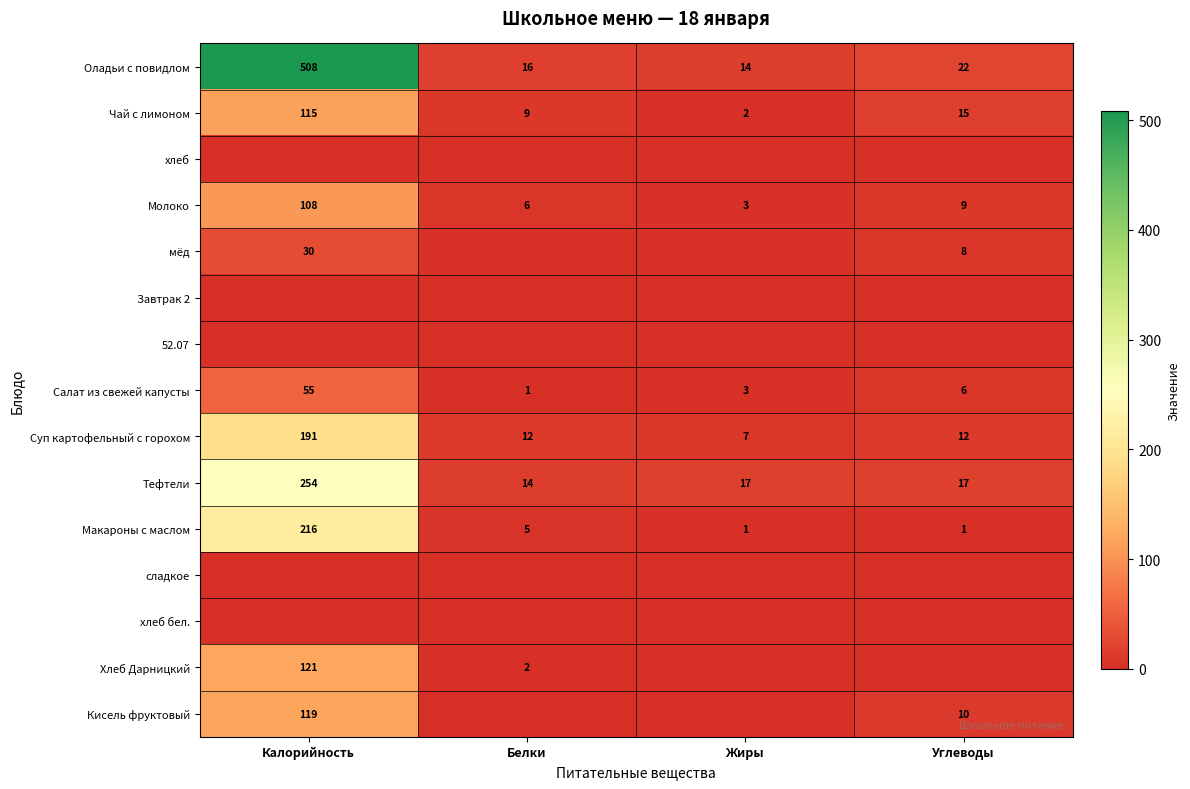

What is the difference between the maximum and second lowest values in the Суп картофельный с горохом series?

179